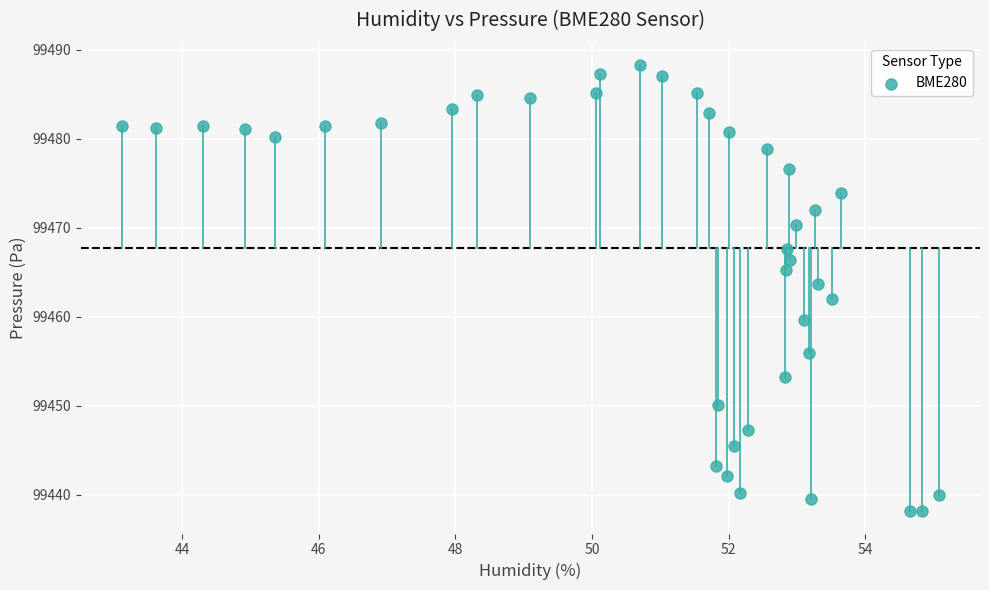

What is the range of Y values (max minus min)?

50.1